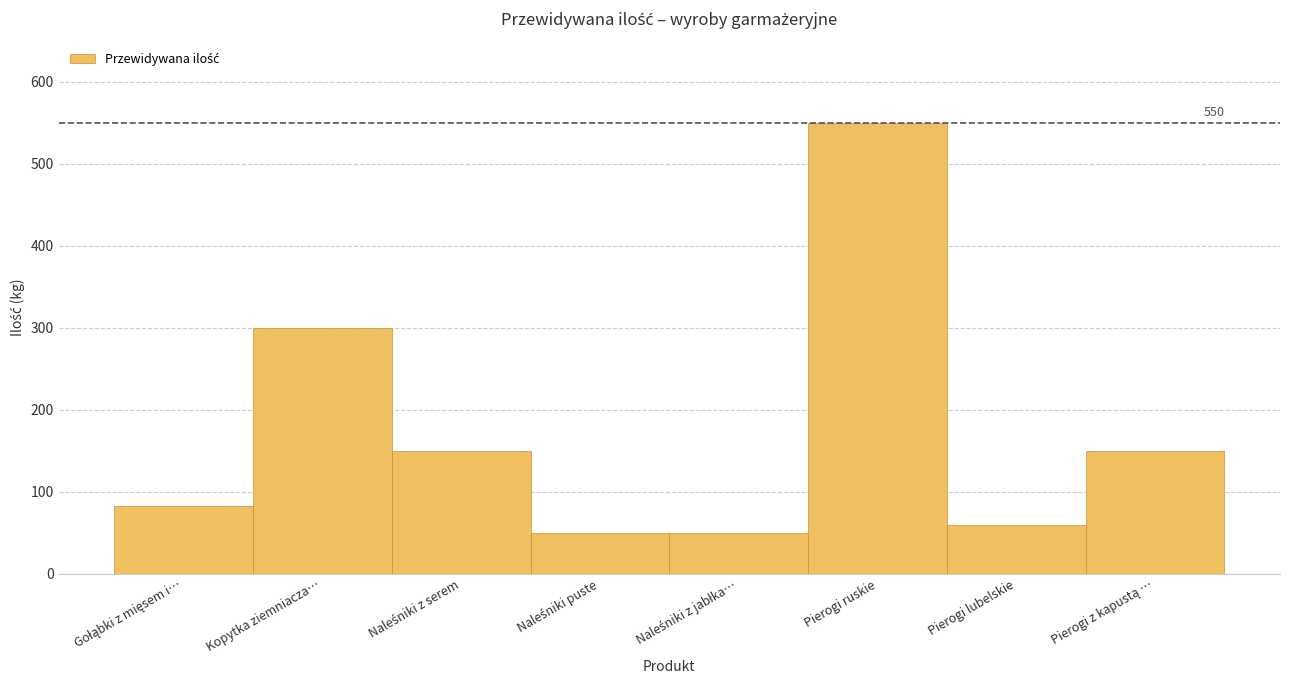

Reading right to left, extract all data points from this chart.

150	60	550	50	50	150	300	83